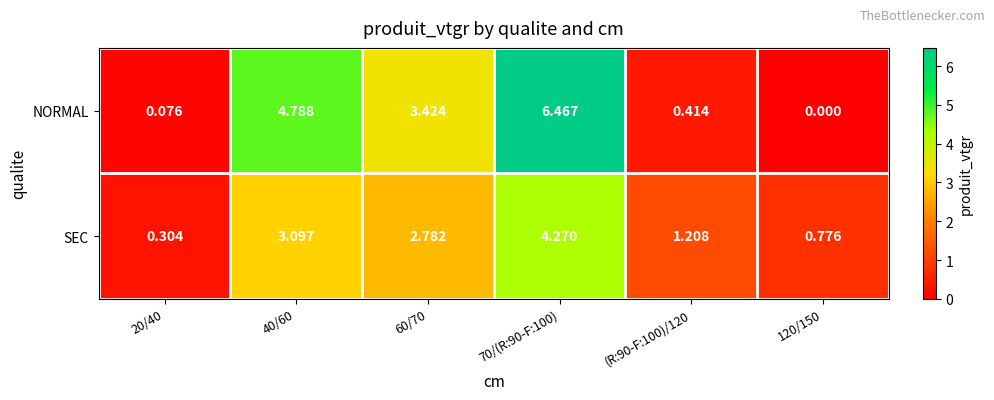

At (R:90-F:100)/120, list the series in order from largest to smallest.

SEC, NORMAL